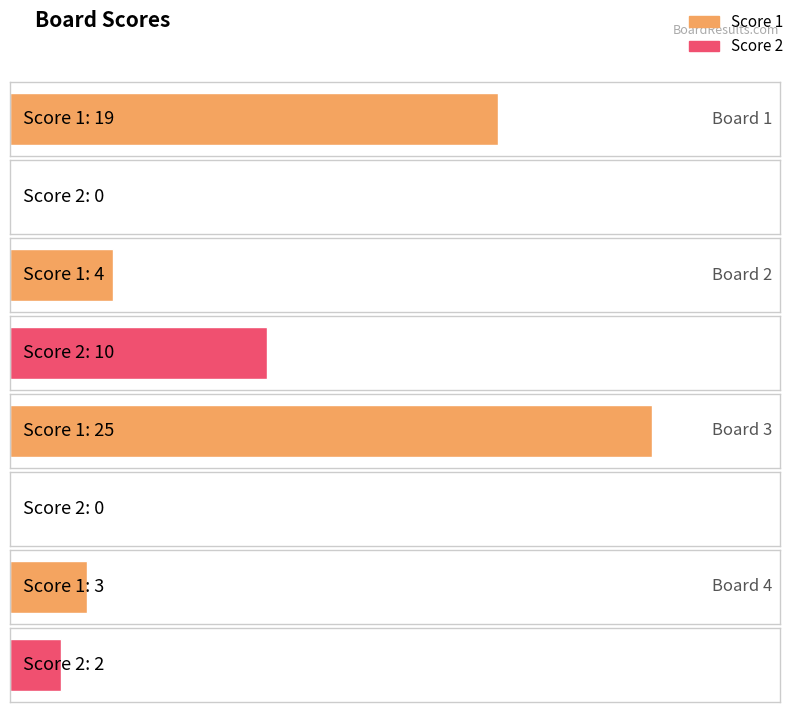

At how many categories does at least one series exceed 12?

2